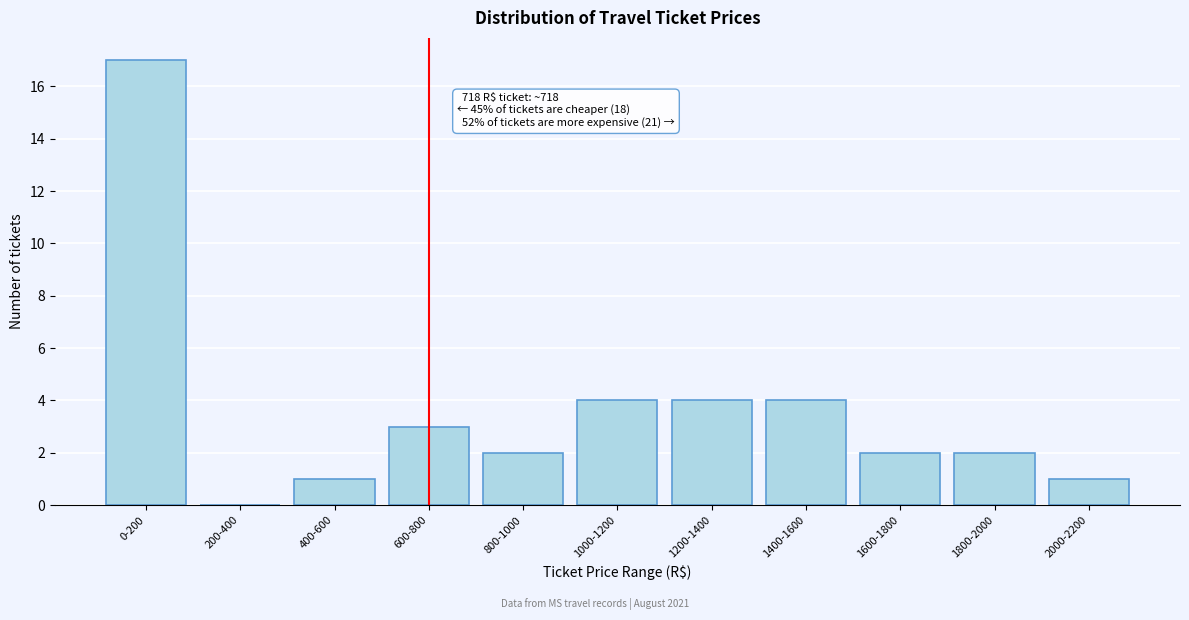

Reading left to right, list all the values displayed in this chart.

0-200=17	200-400=0	400-600=1	600-800=3	800-1000=2	1000-1200=4	1200-1400=4	1400-1600=4	1600-1800=2	1800-2000=2	2000-2200=1